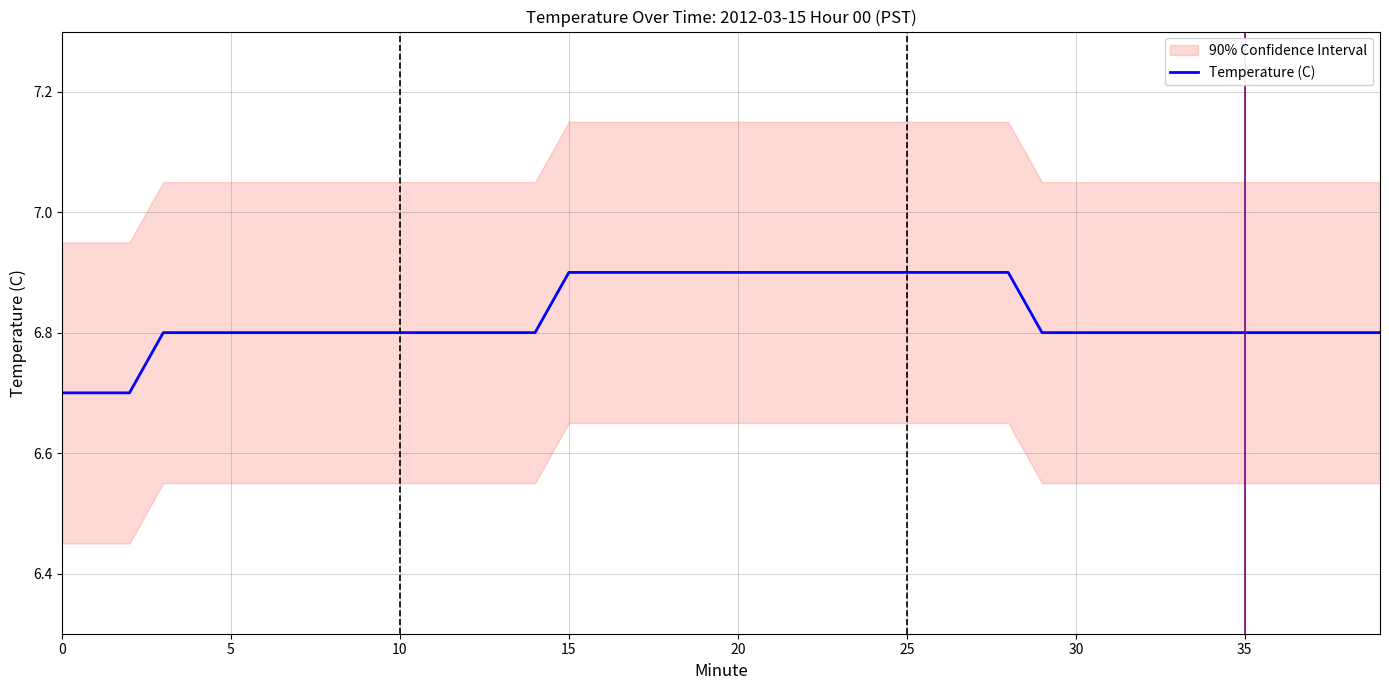

Does the chart display data point markers on the line(s)?

No